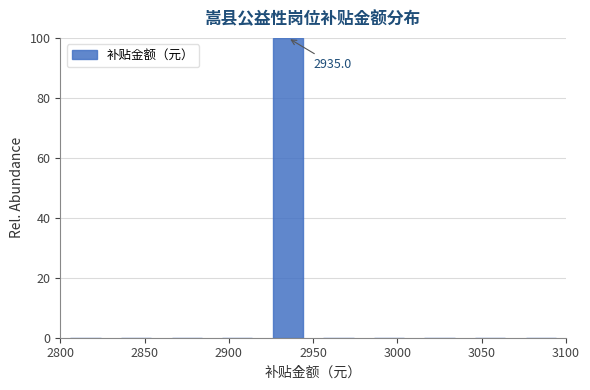

Which range on the x-axis has the tallest bar?

2920 to 2950